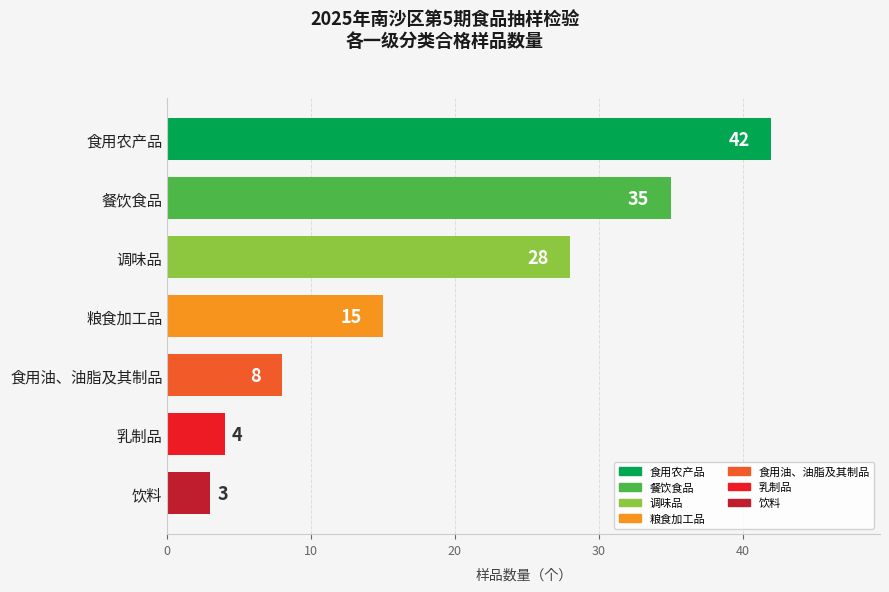

What is the value of the 2nd bar from the top?

35